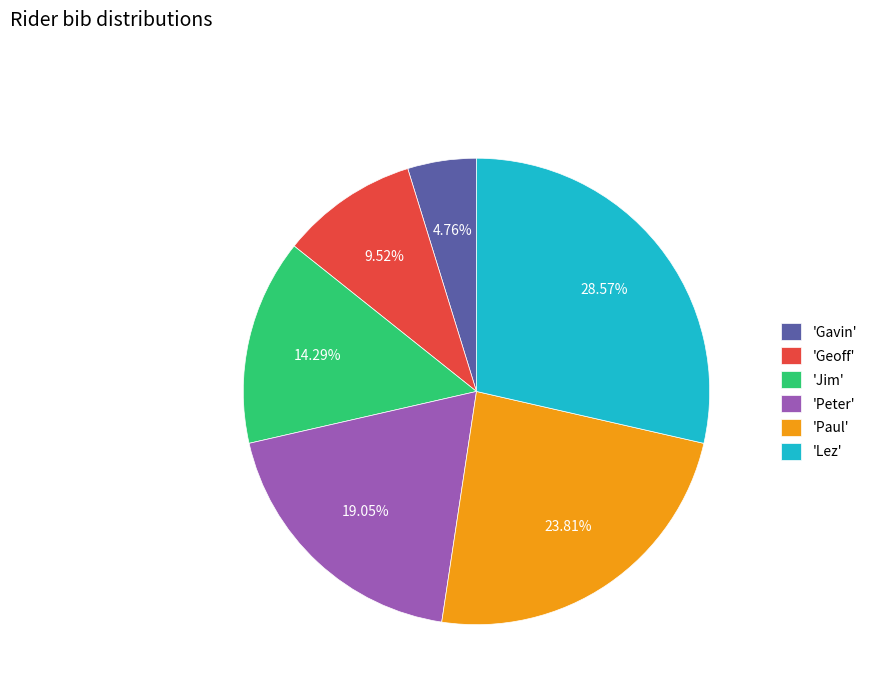

Is there any slice that represents more than half of the pie?

No